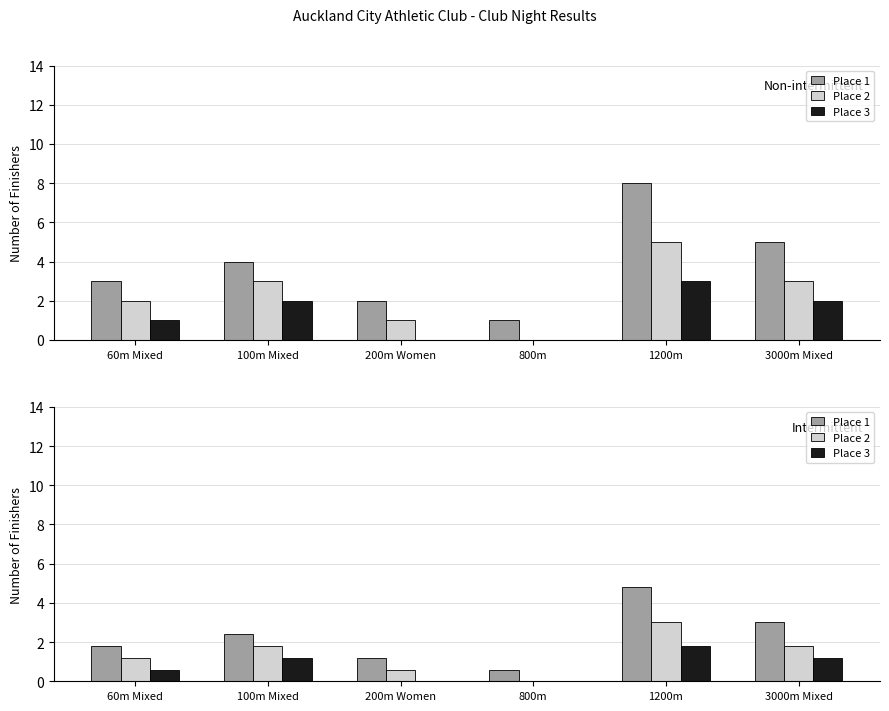

What is the label of the 6th bar from the left?

3000m Mixed